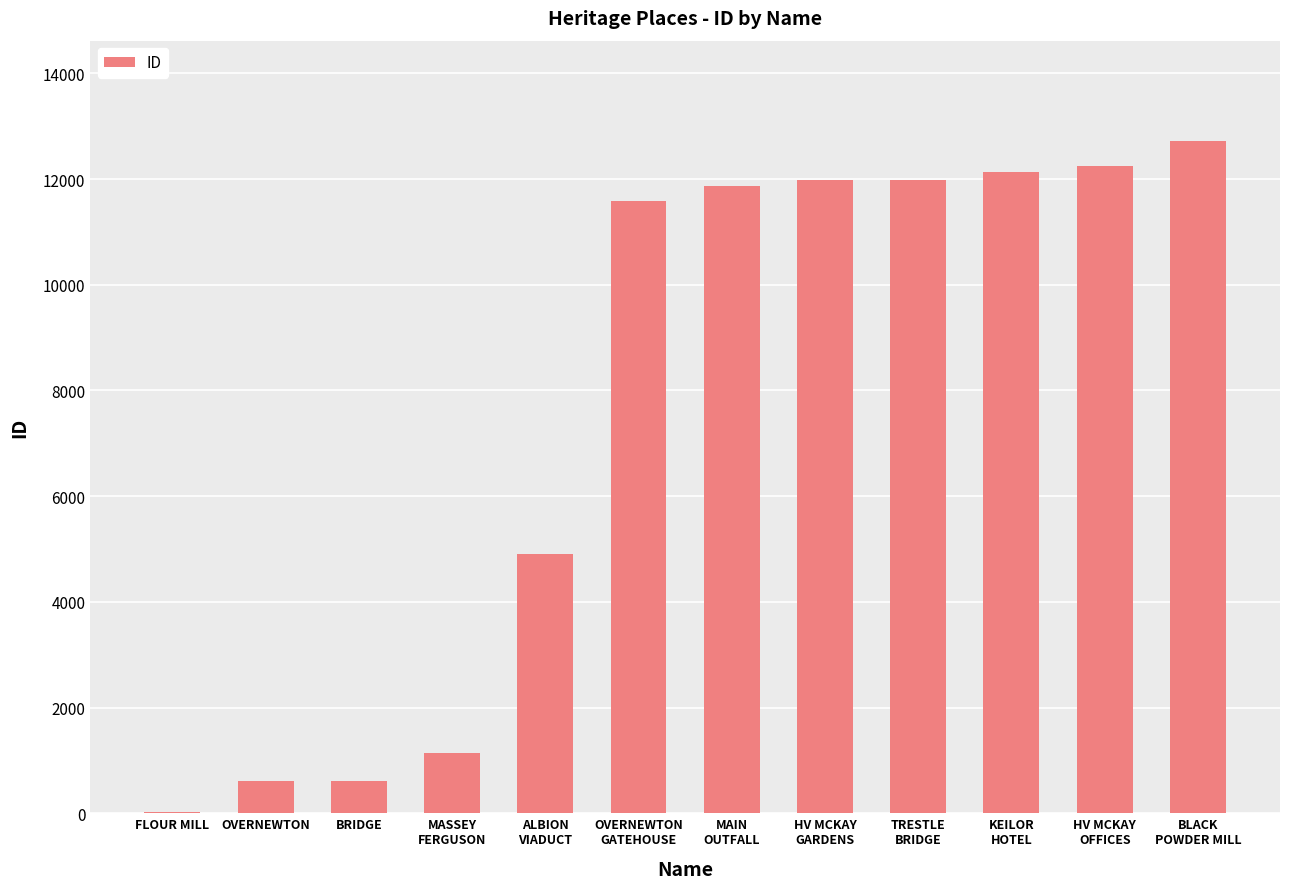

How many distinct data groups are displayed?

1